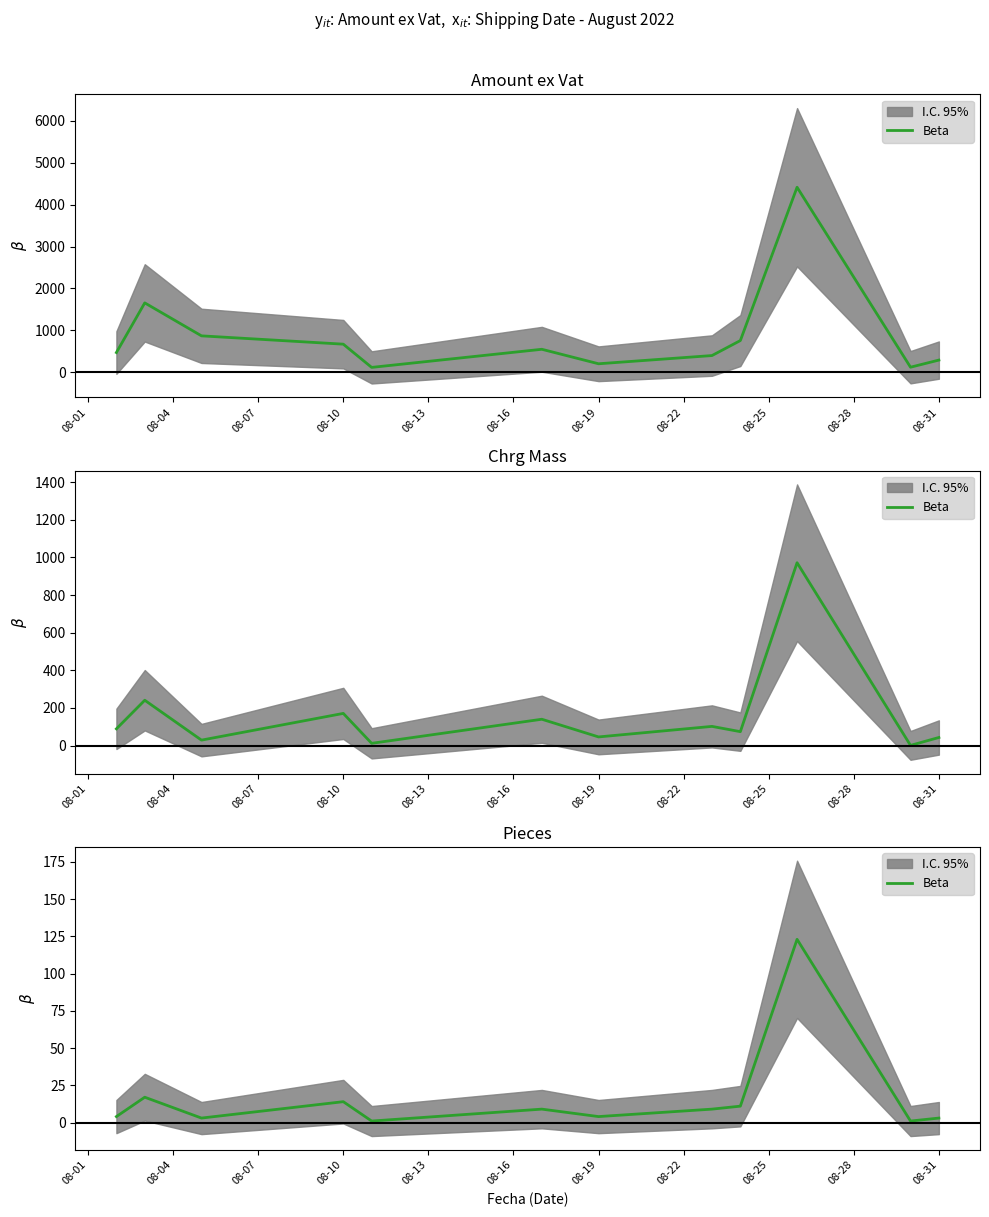

What is the difference between the maximum and minimum values?

122